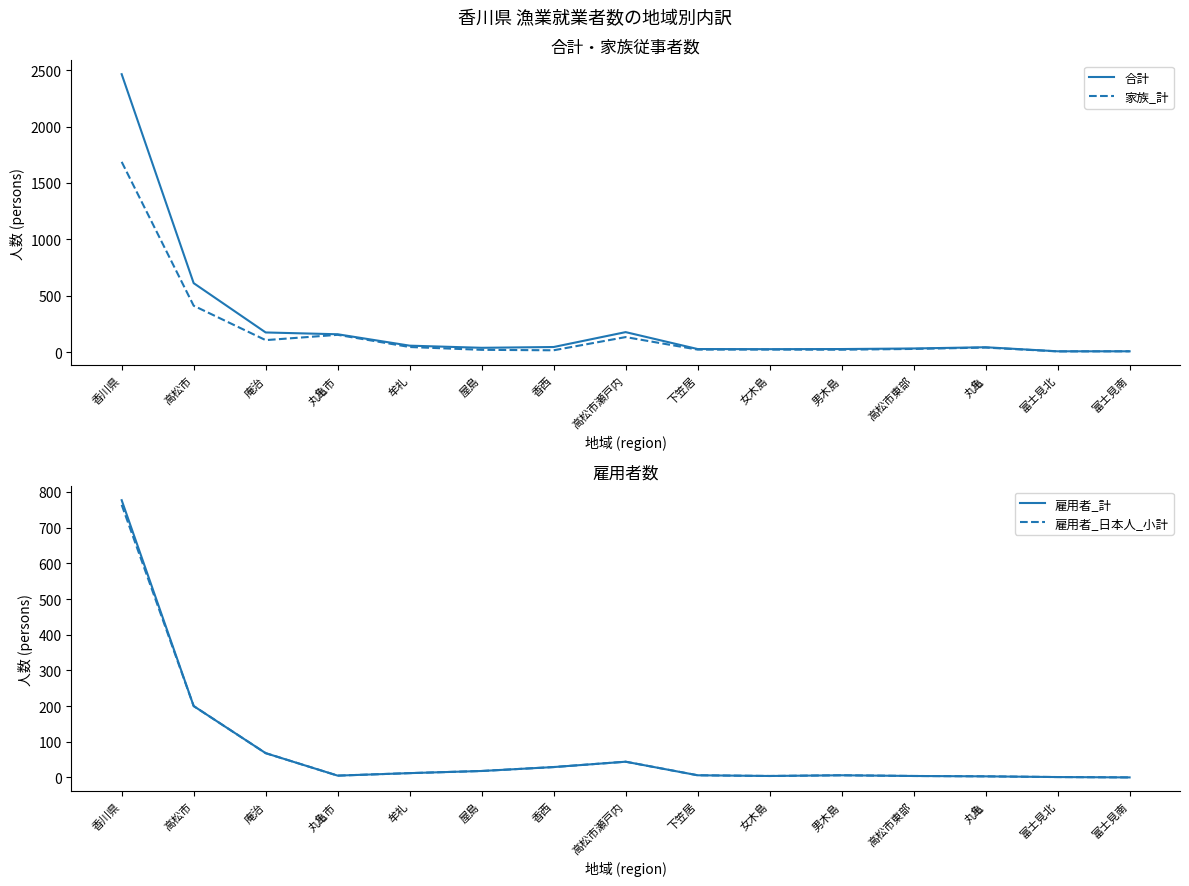

True or false: 雇用者_日本人_小計 and 雇用者_計 intersect in this chart.

False